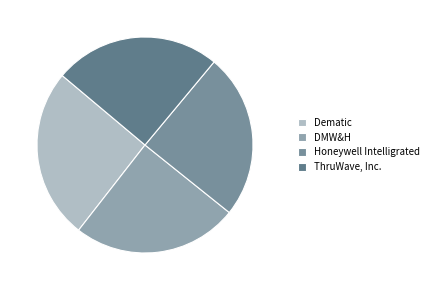

Which category has the biggest portion of the pie?

Dematic